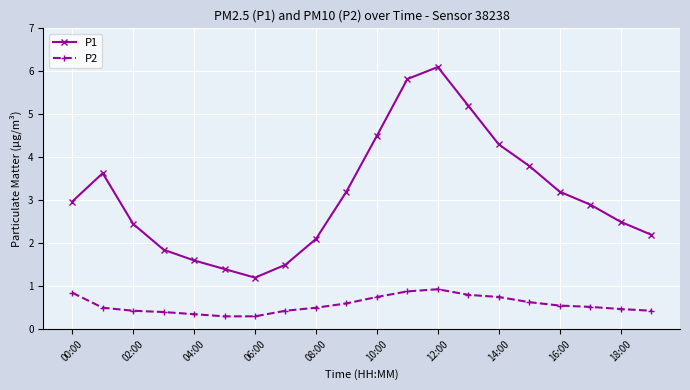

True or false: P1 has more than 2 interior local peaks.

False